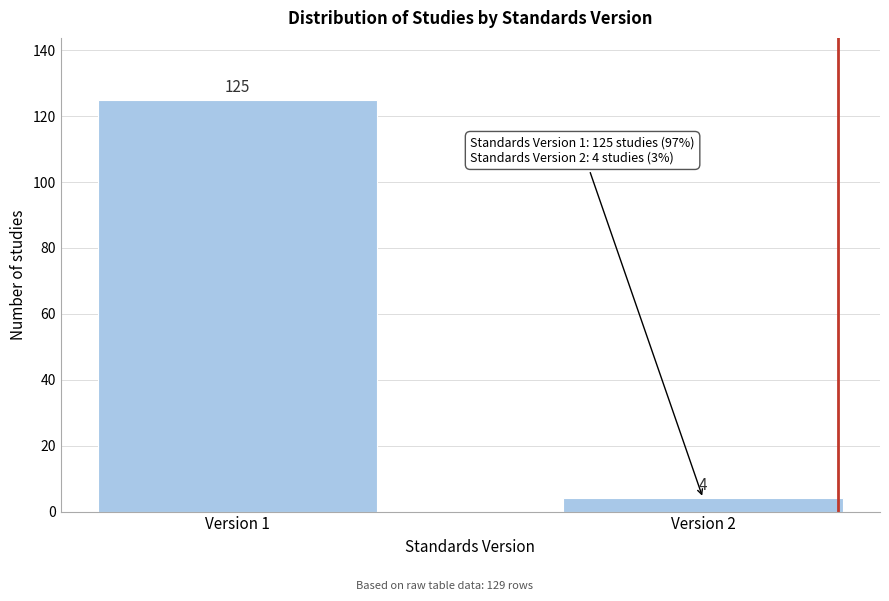

Reading left to right, transcribe all the data shown in this chart.

125	4